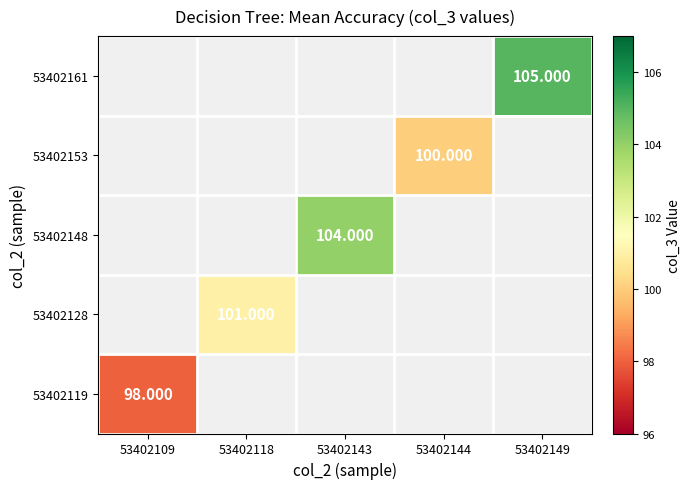

What is the smallest value displayed?

98.0